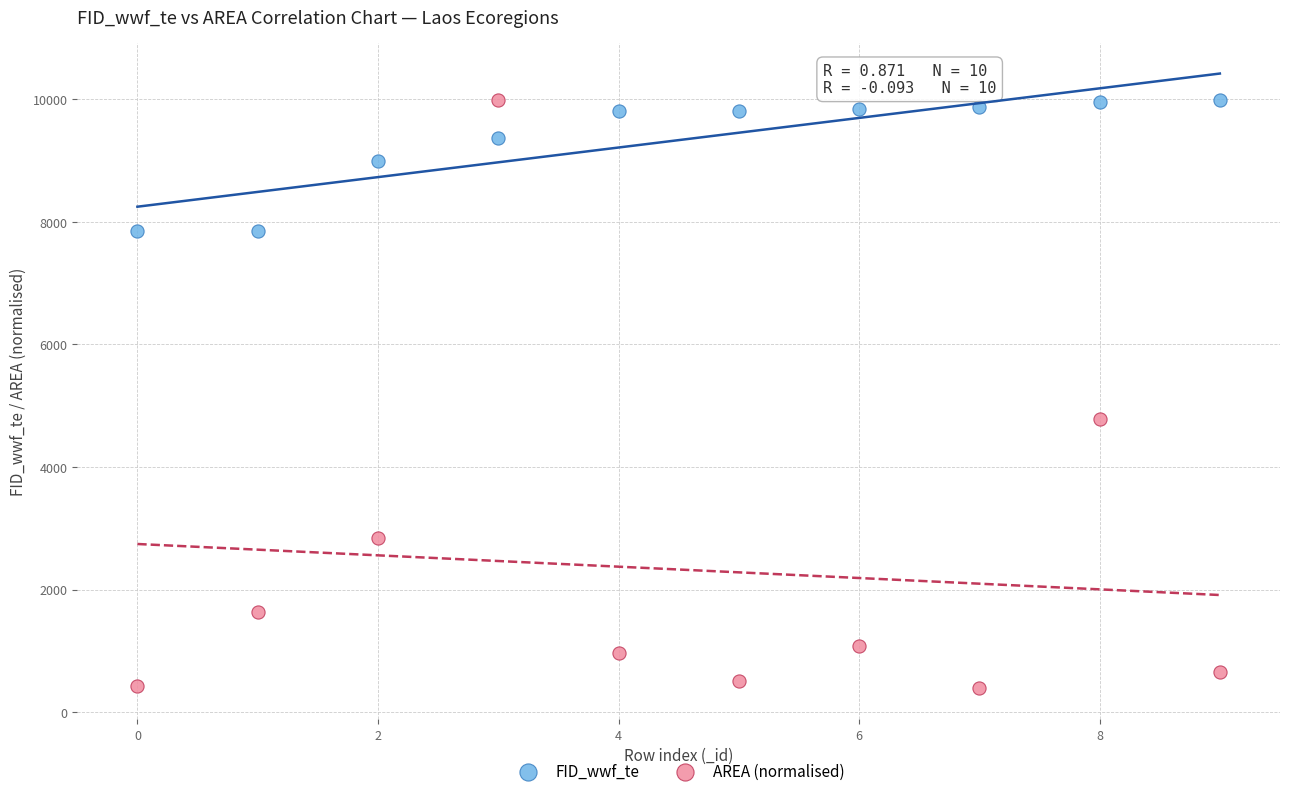

Which series has the widest spread of Y values?

AREA (normalised)